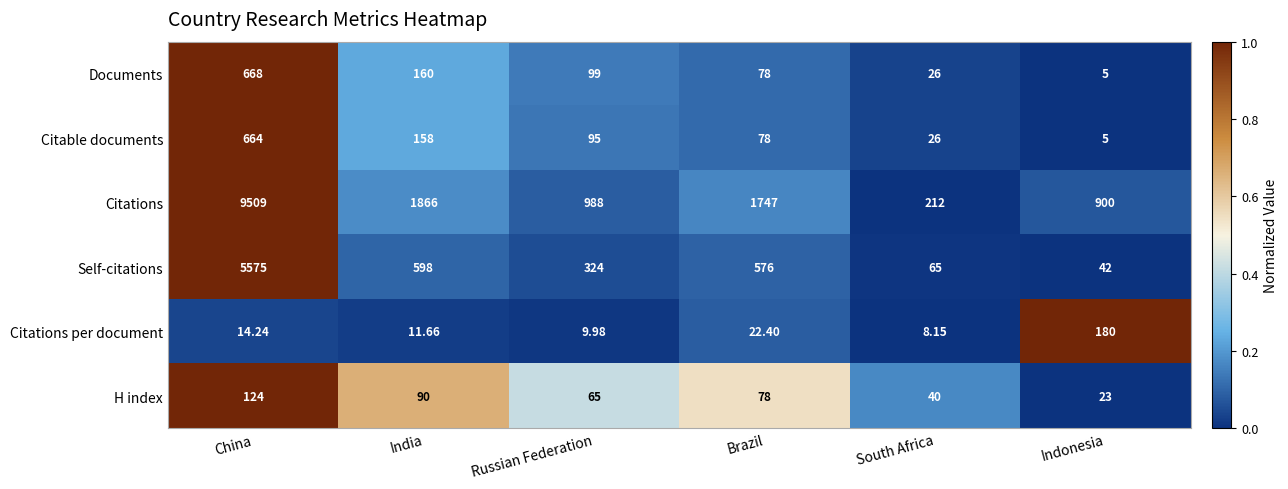

Which category has the lowest value in the Self-citations series?

Indonesia